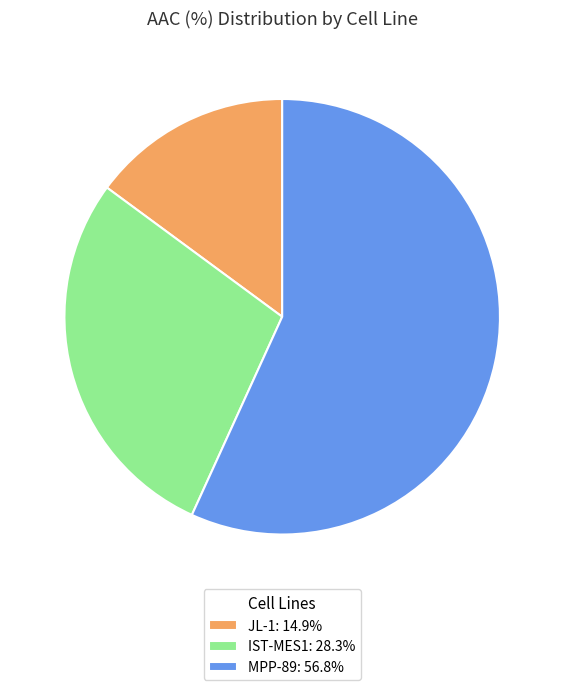

What is the majority slice?

MPP-89